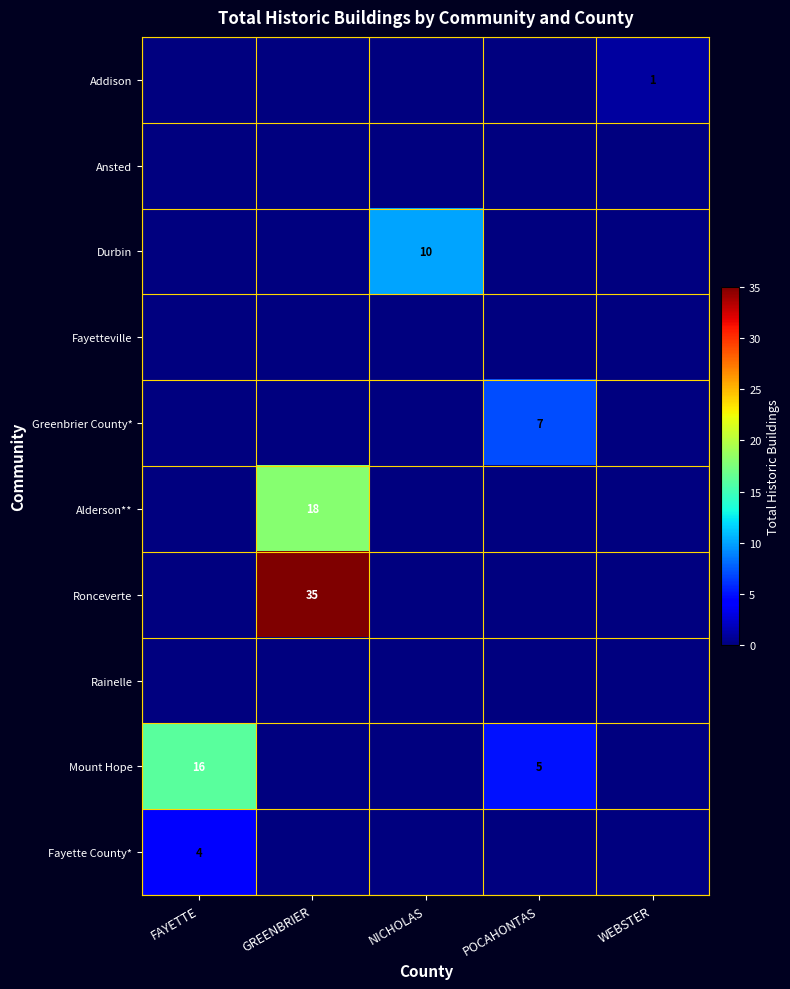

Count the number of data series in this chart.

10